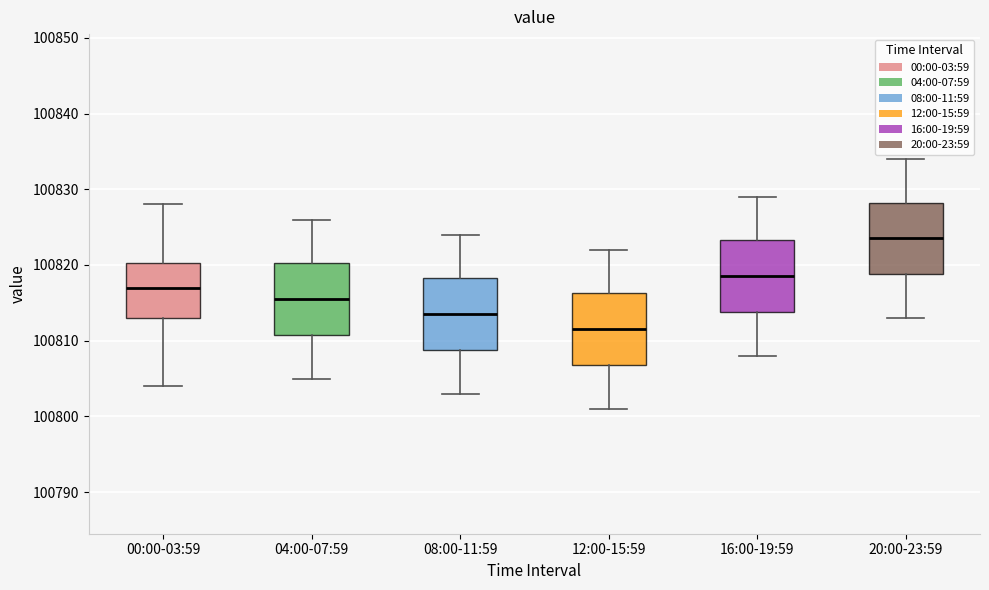

Reading left to right, read every box against the y-axis: the position of its median line, the range the box covers, and the ends of its whiskers. The values are not printed on the chart, so give them approximately, as read against the axis.

00:00-03:59: median 100817, box 100813 to 100820, whiskers 100804 to 100828
04:00-07:59: median 100816, box 100811 to 100820, whiskers 100805 to 100826
08:00-11:59: median 100814, box 100809 to 100818, whiskers 100803 to 100824
12:00-15:59: median 100812, box 100807 to 100816, whiskers 100801 to 100822
16:00-19:59: median 100819, box 100814 to 100823, whiskers 100808 to 100829
20:00-23:59: median 100824, box 100819 to 100828, whiskers 100813 to 100834